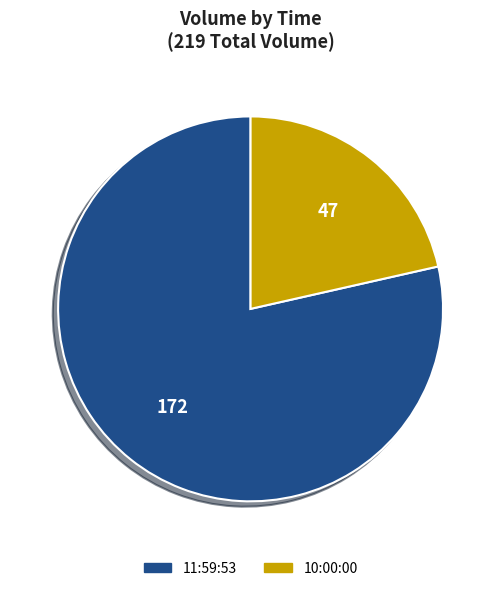

Rank the categories by value from lowest to highest.

10:00:00, 11:59:53